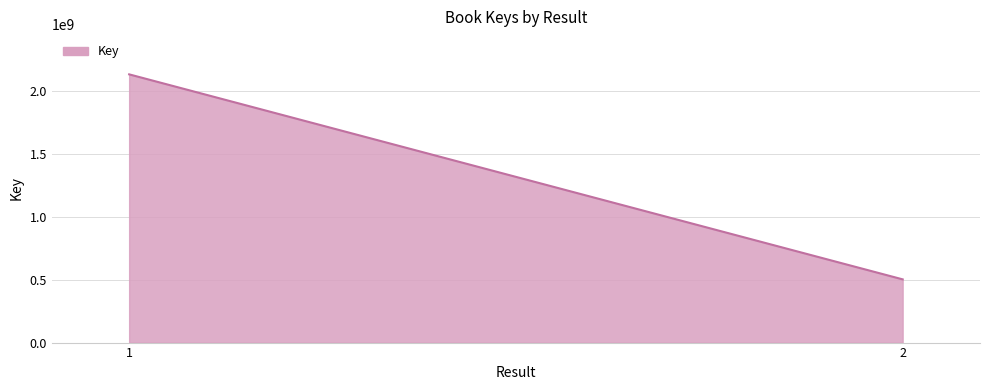

What is the average value?

1315862860